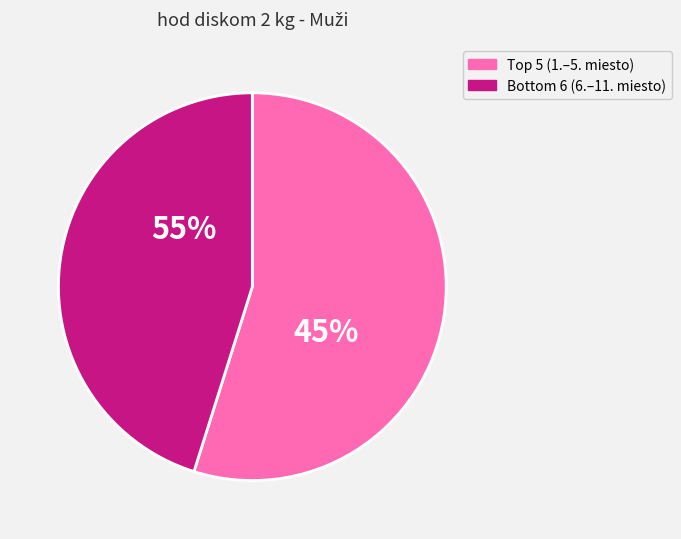

True or false: Kadák Mário accounts for 17% of the total.

False